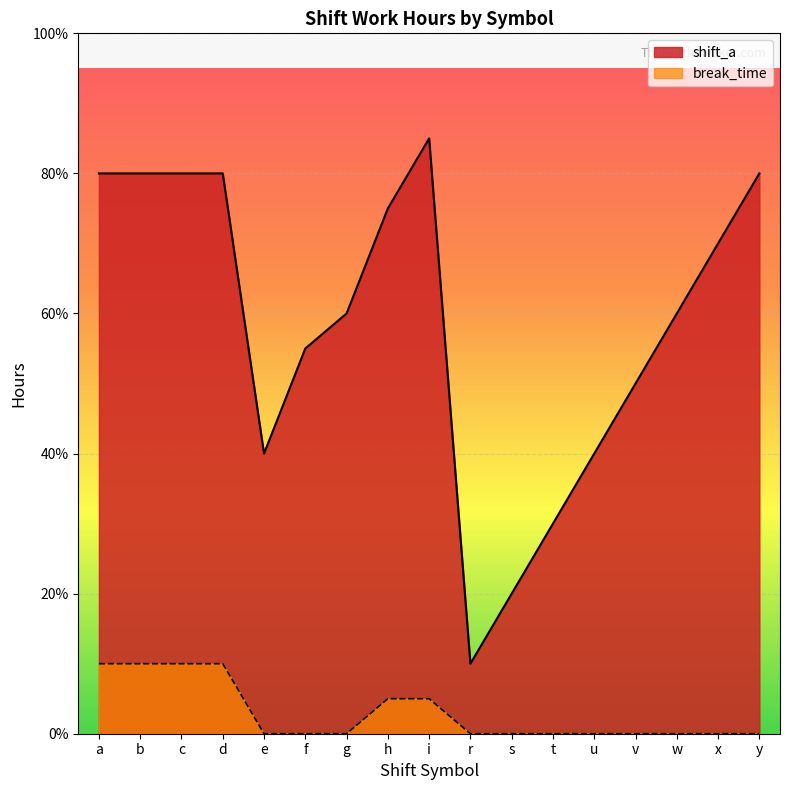

What position from the right is x?

2